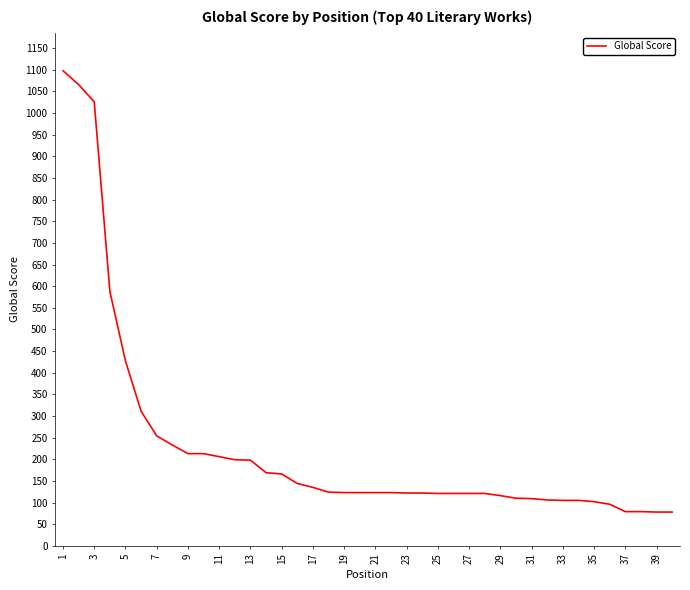

What is the difference between the maximum and minimum values?

1020